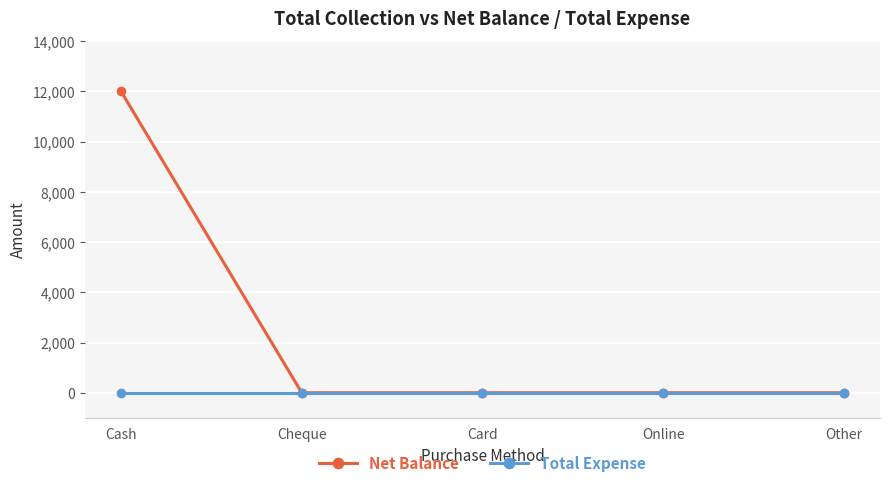

What position from the left is Online?

4